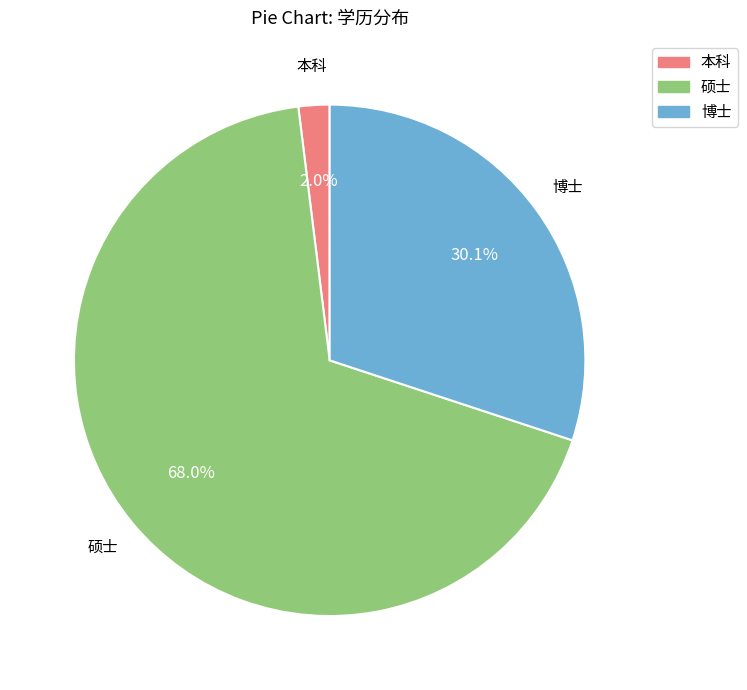

Is there a majority slice in this chart?

Yes